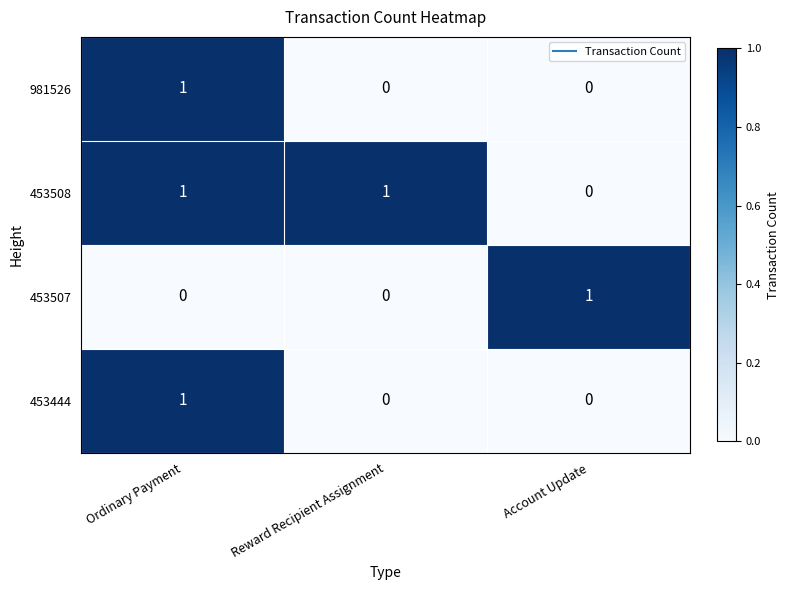

The value of 981526 at Reward Recipient Assignment is 0. True or false?

True